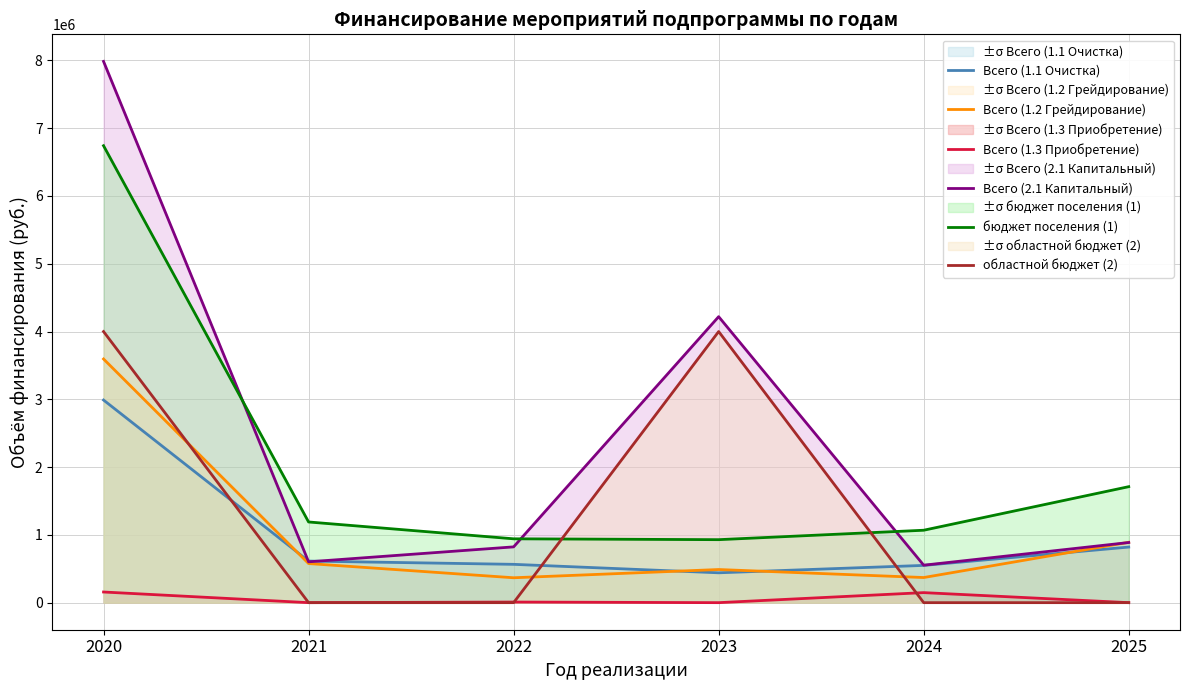

Does the chart have visible grid lines?

Yes